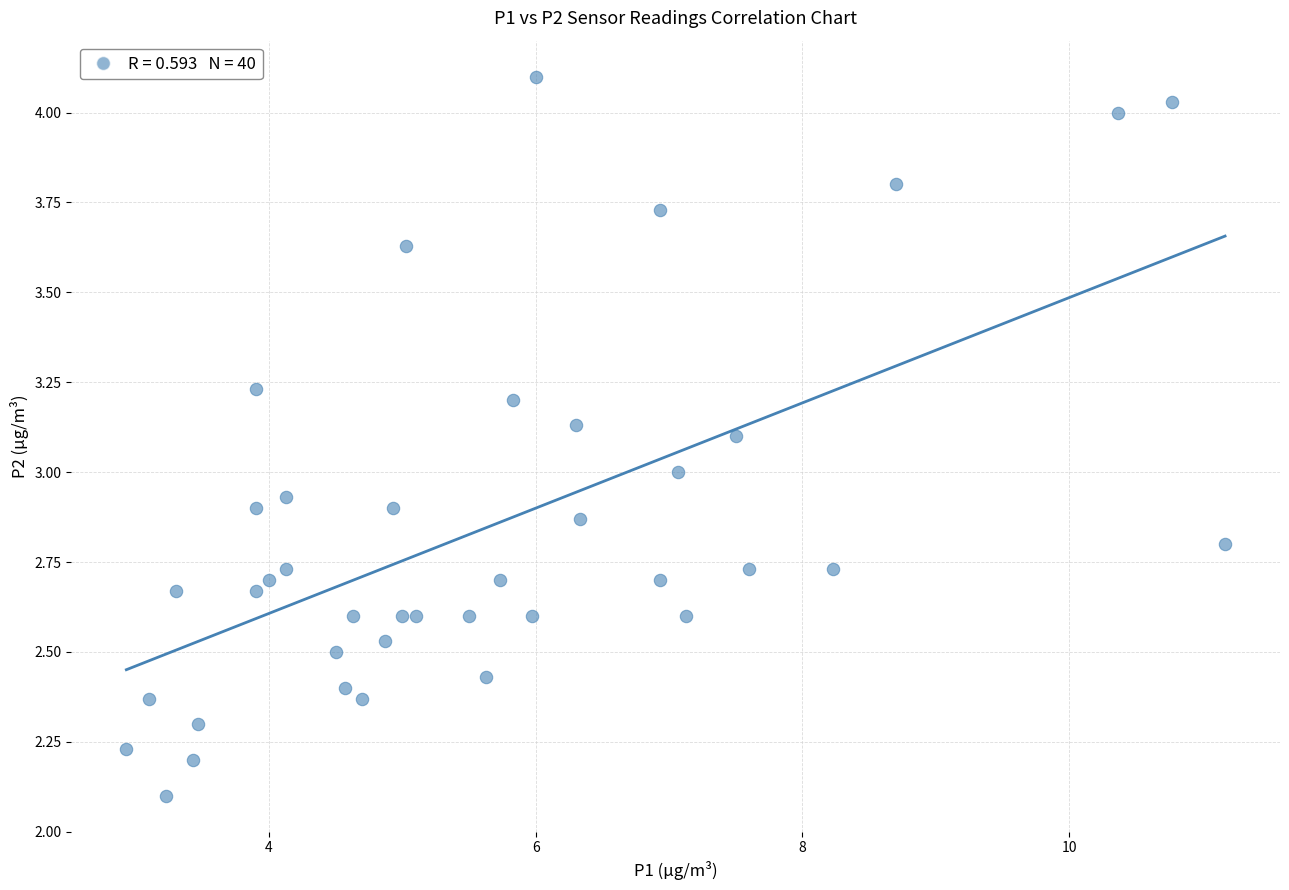

What is the range of Y values (max minus min)?

2.0